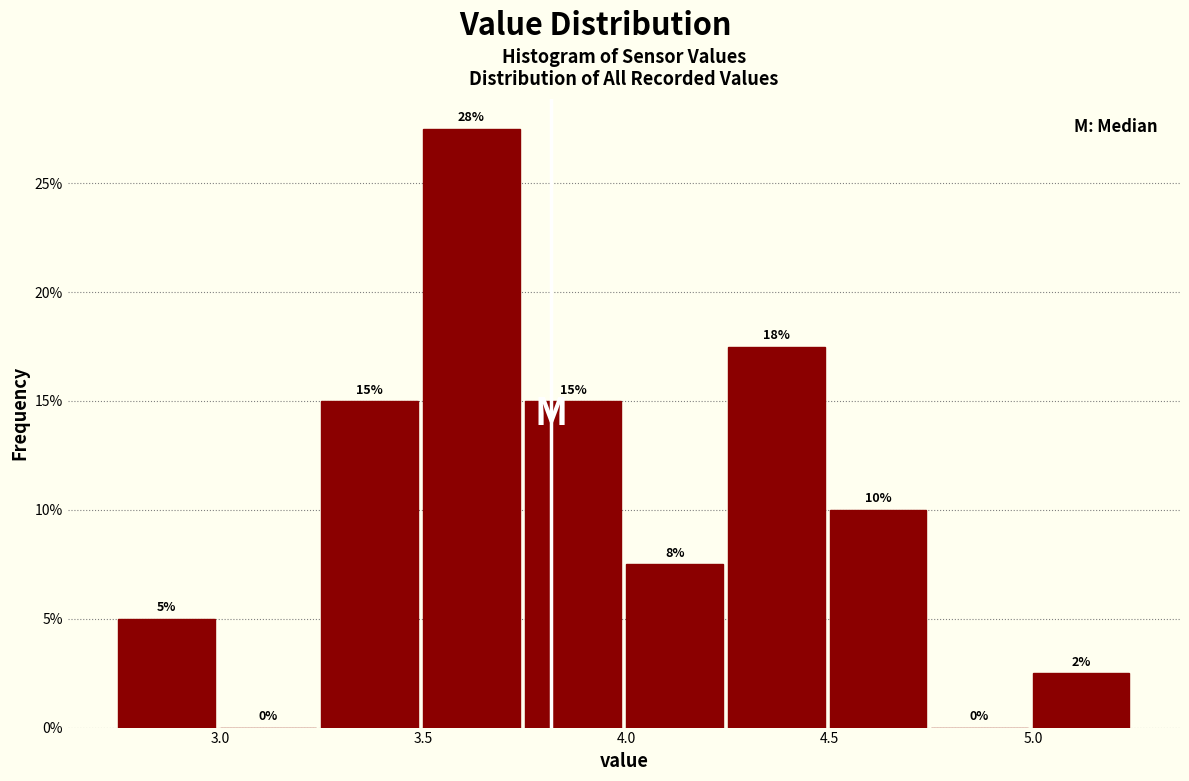

Which range on the x-axis has the tallest bar?

3.50 to 3.75